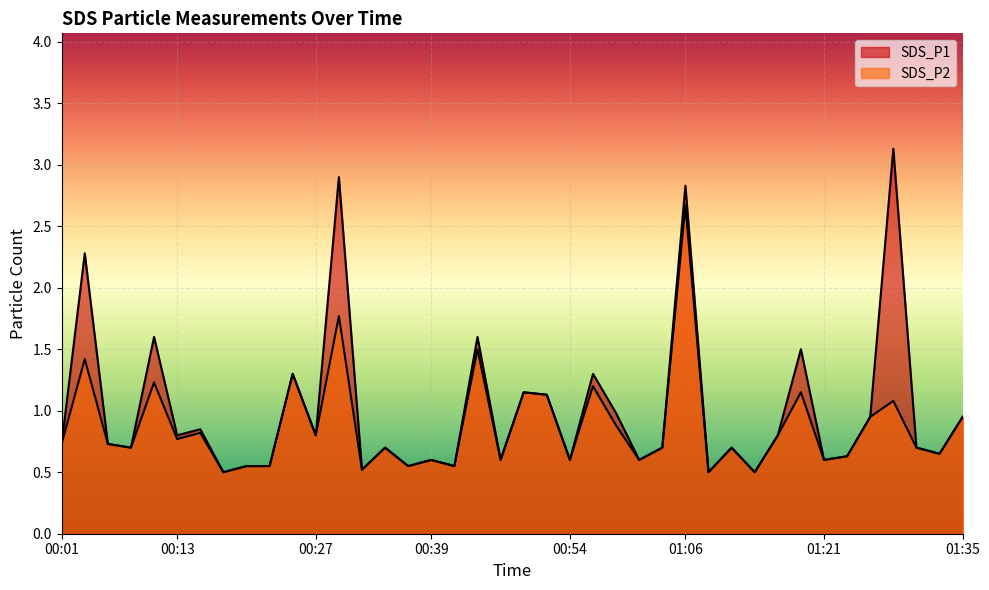

Rank the series by their average value, from highest to lowest.

SDS_P1, SDS_P2